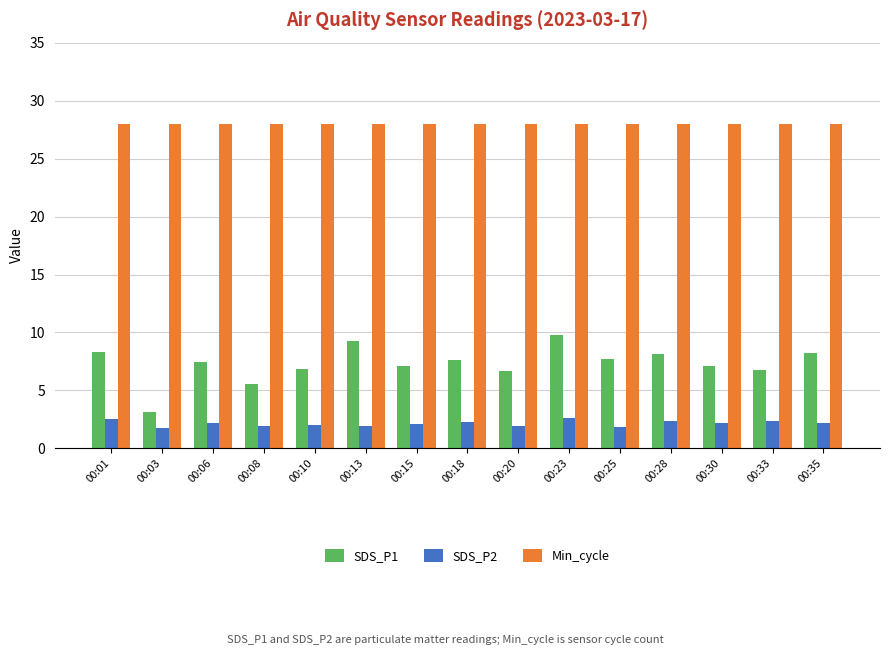

What is the greatest value displayed?

28.0